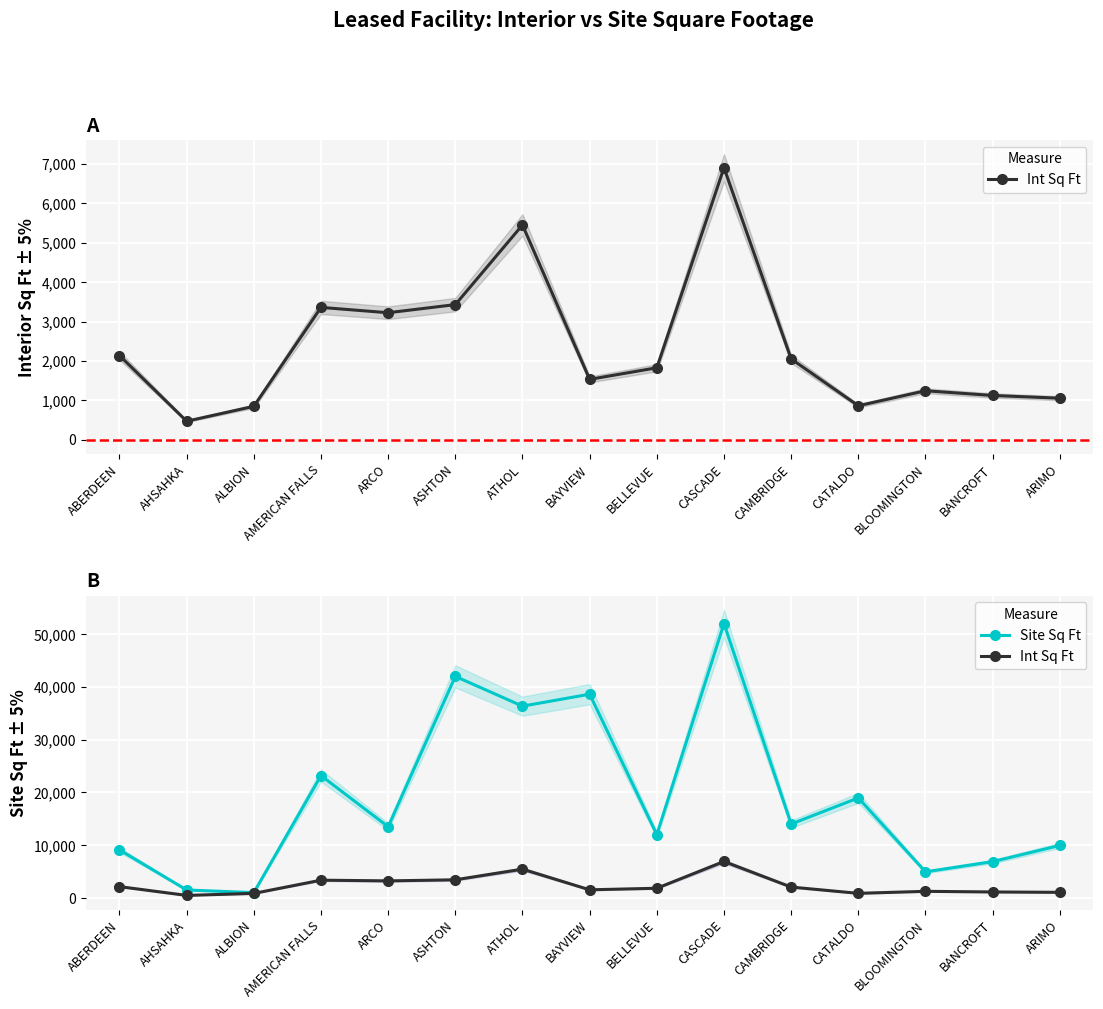

Reading left to right, what are all the values shown in this chart?

Int Sq Ft: 2139	472	850	3360	3225	3431	5452	1534	1828	6905	2053	864	1245	1125	1056
Site Sq Ft: 9100	1500	1000	23189	13500	42000	36355	38625	12000	52020	14000	18960	4940	6880	9950